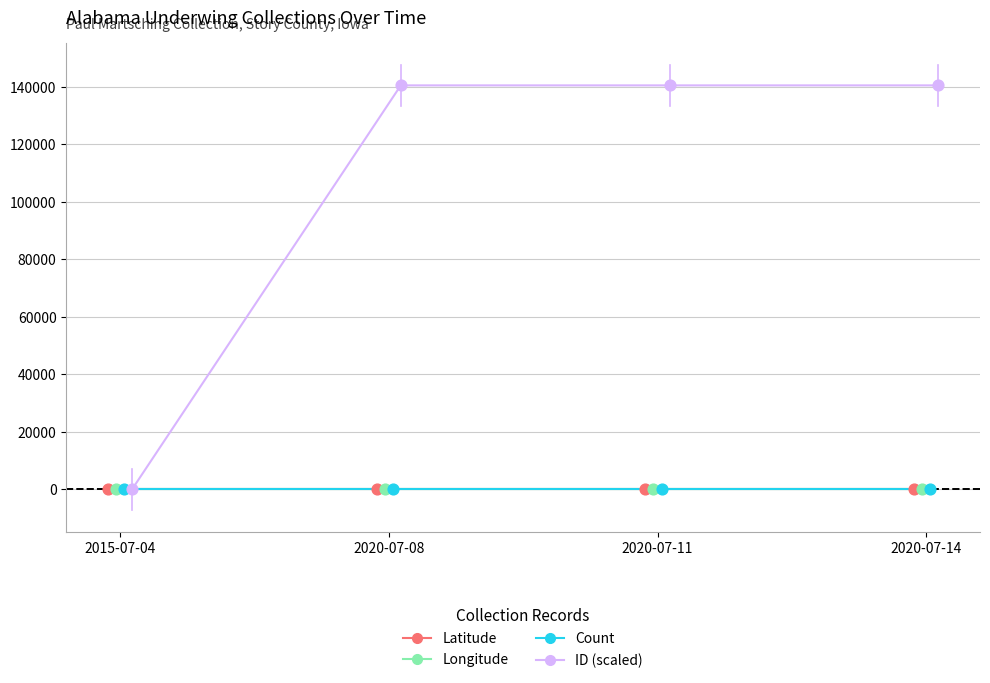

Which series reaches the minimum Y coordinate?

Latitude